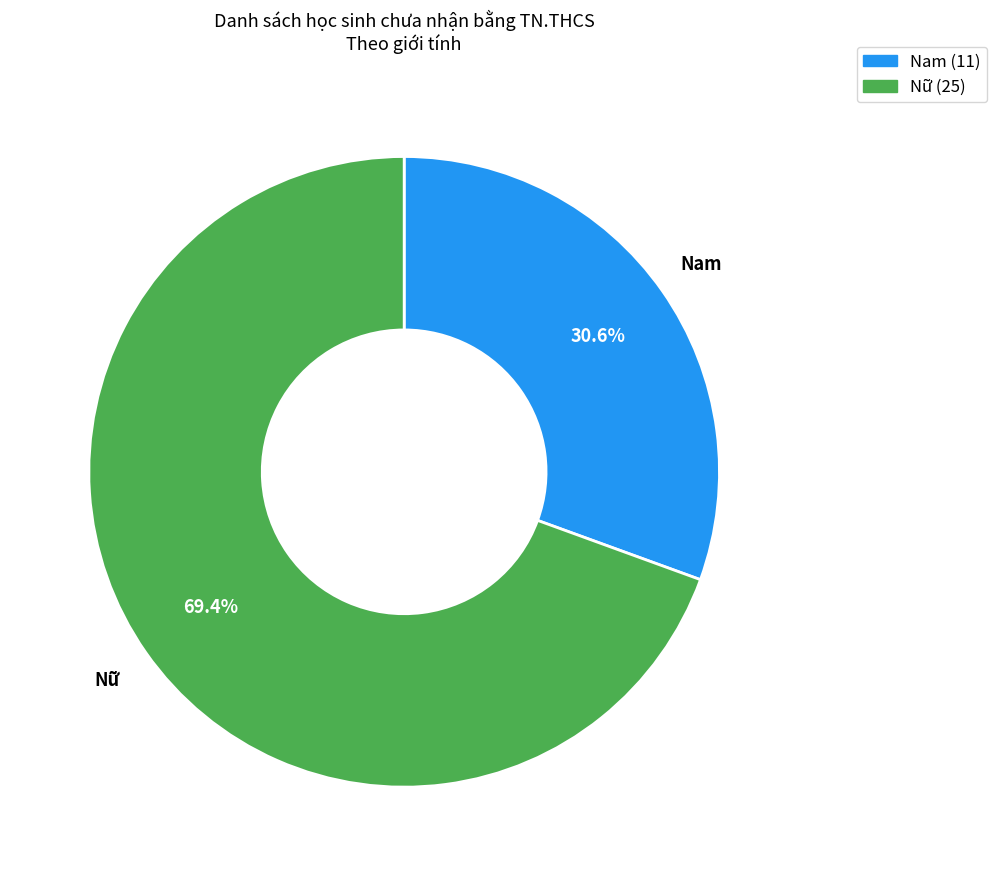

Between Nam and Nữ, which is larger?

Nữ